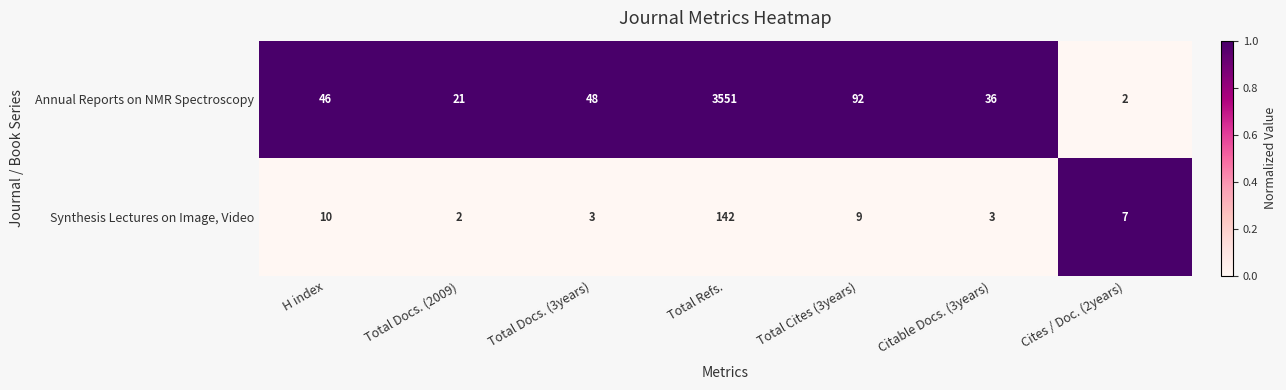

Rank the series at Cites / Doc. (2years) from lowest to highest value.

Annual Reports on NMR Spectroscopy, Synthesis Lectures on Image, Video